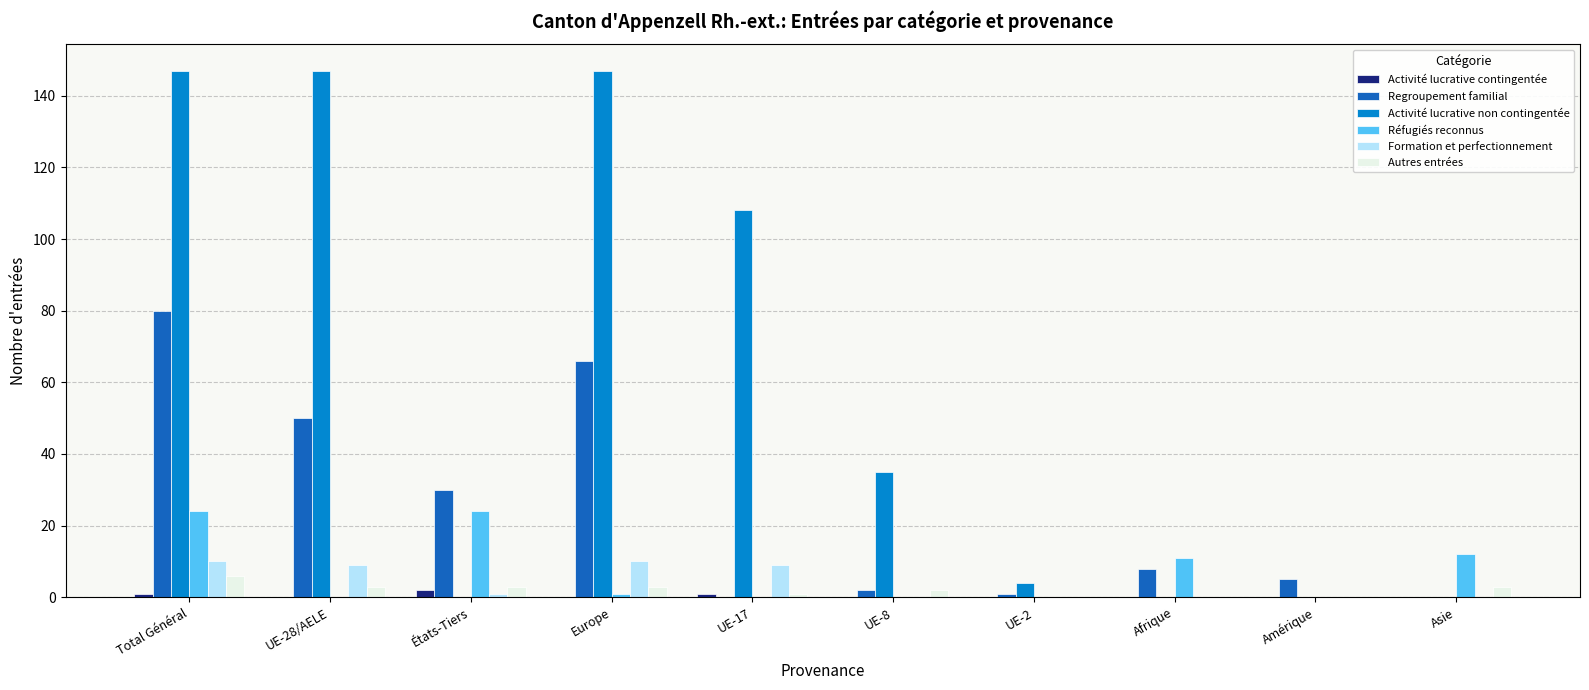

The value of Formation et perfectionnement at Total Général is 5. True or false?

False